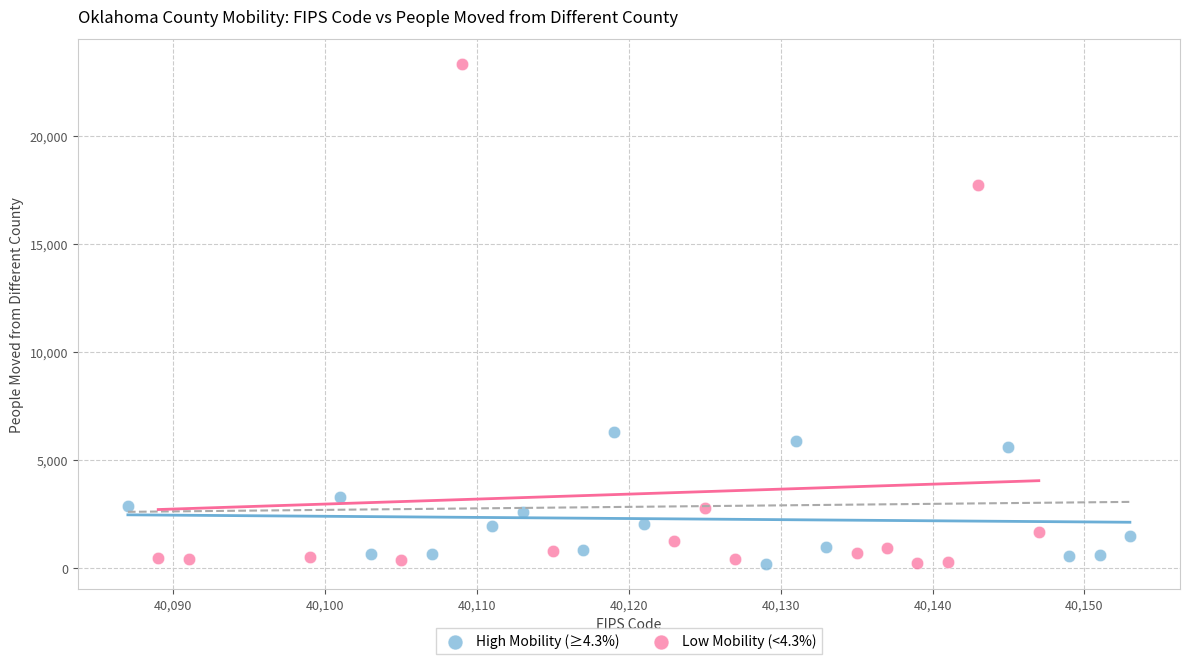

What are all the series names shown in the legend?

High Mobility (≥4.3%), Low Mobility (<4.3%)